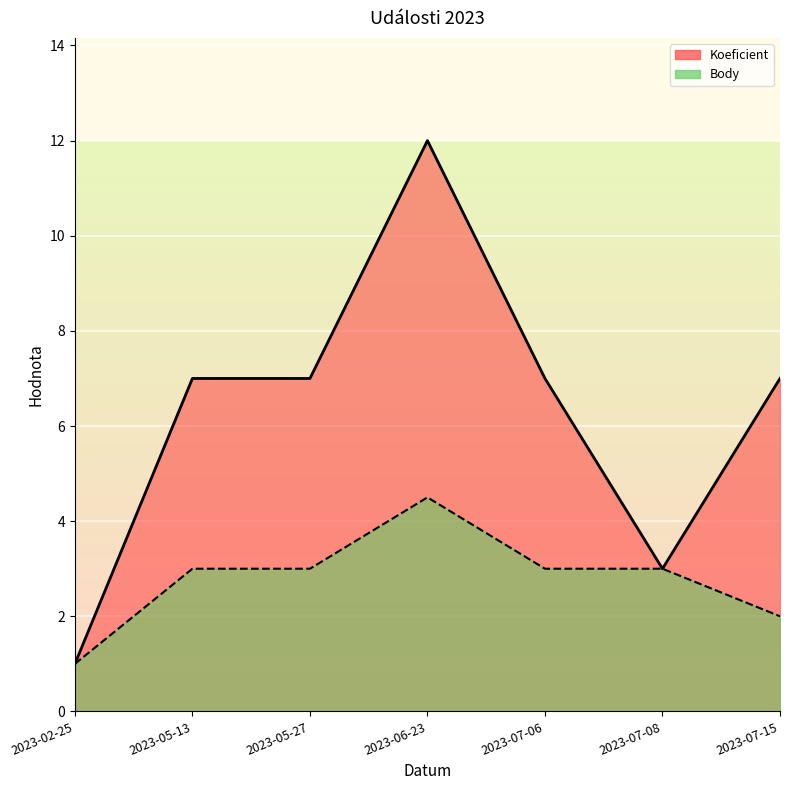

True or false: Koeficient and Body cross at least once.

False